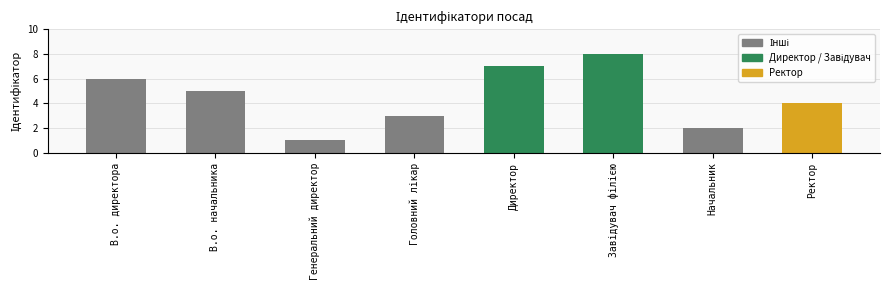

True or false: the data shows 6 at В.о. директора.

True